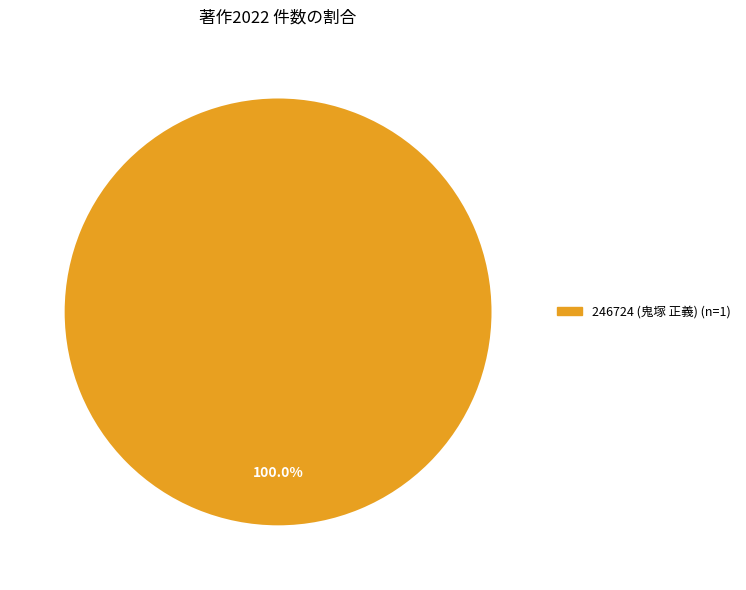

Does any single category account for the majority?

Yes